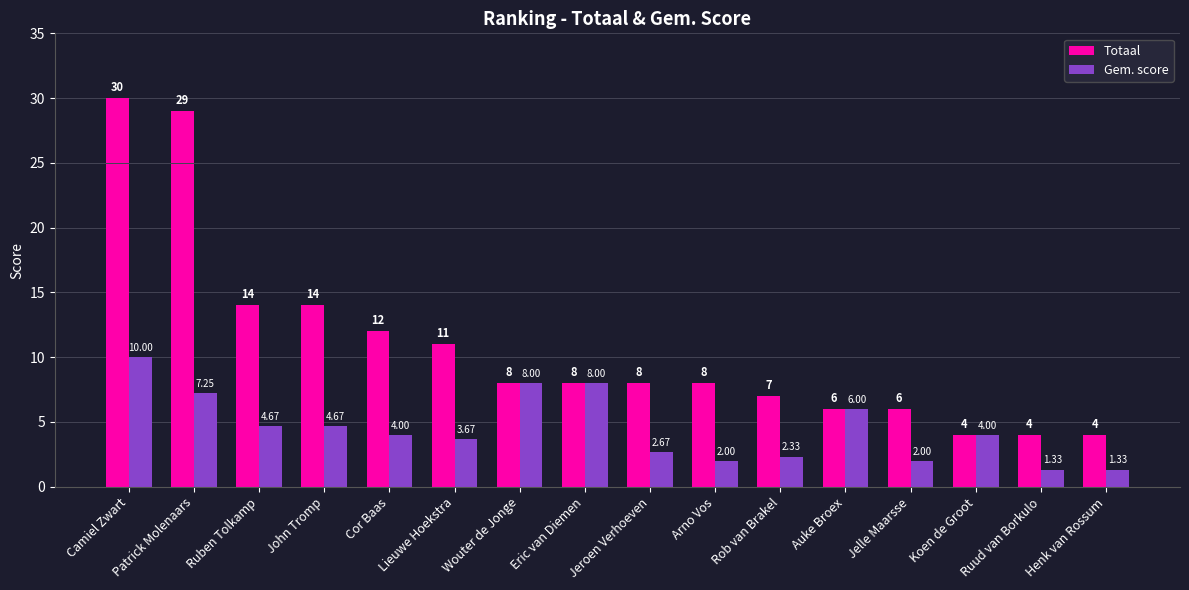

The value of Totaal at Ruud van Borkulo is 7.0. True or false?

False